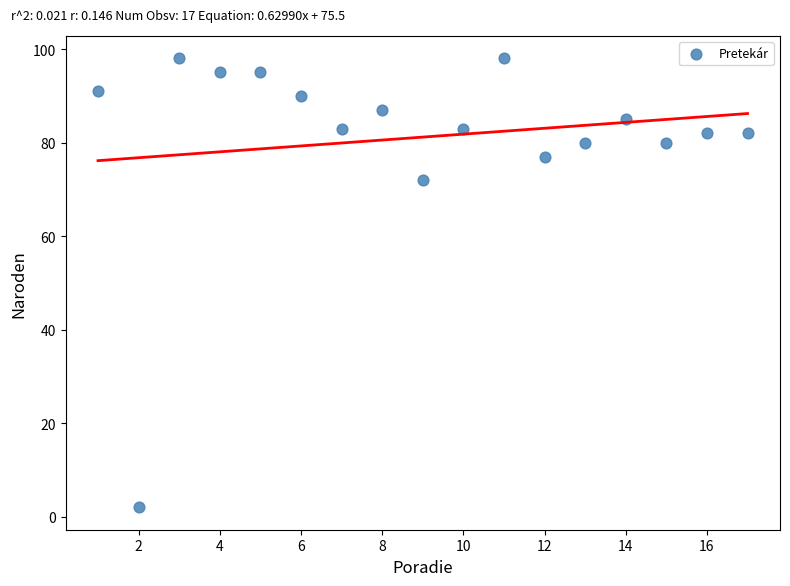

What Y value in the scatter plot is closest to 50?

72